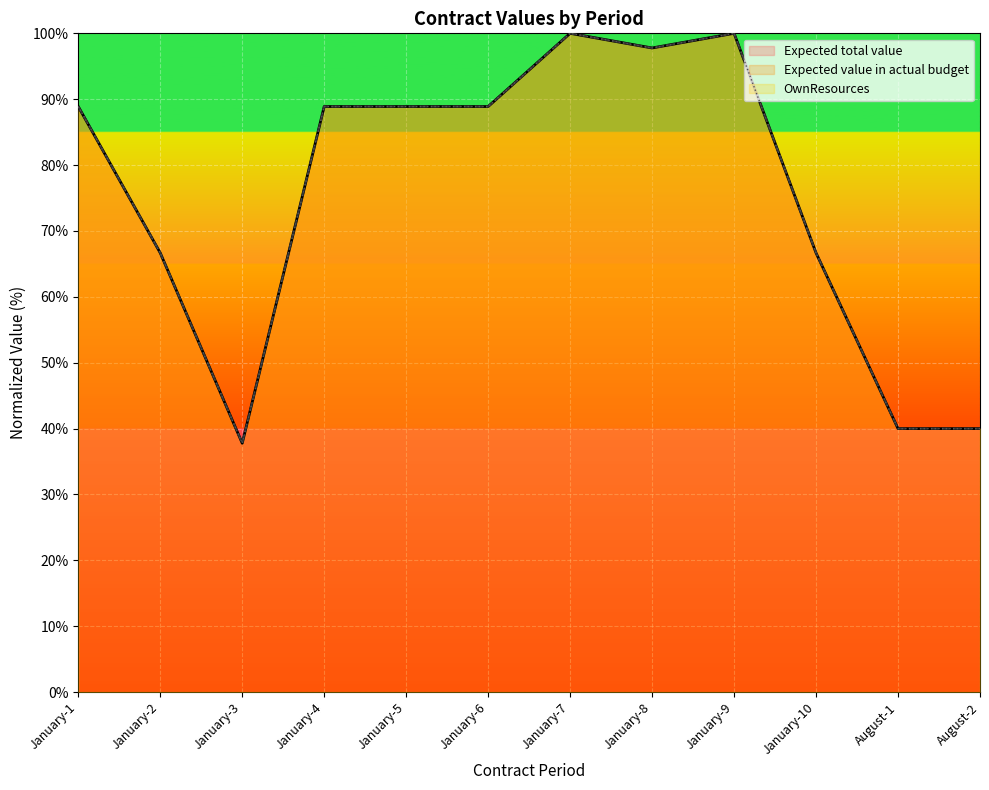

Reading left to right, extract all data points from this chart.

Expected total value: 88.9	66.7	37.8	88.9	88.9	88.9	100.0	97.8	100.0	66.7	40.0	40.0
Expected value in actual budget: 88.9	66.7	37.8	88.9	88.9	88.9	100.0	97.8	100.0	66.7	40.0	40.0
OwnResources: 88.9	66.7	37.8	88.9	88.9	88.9	100.0	97.8	100.0	66.7	40.0	40.0